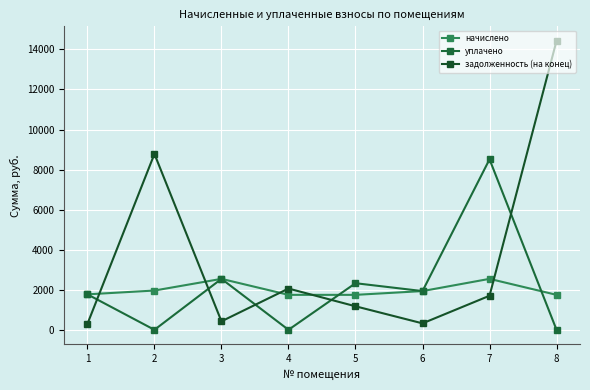

Which series has the largest total across all categories?

задолженность (на конец)